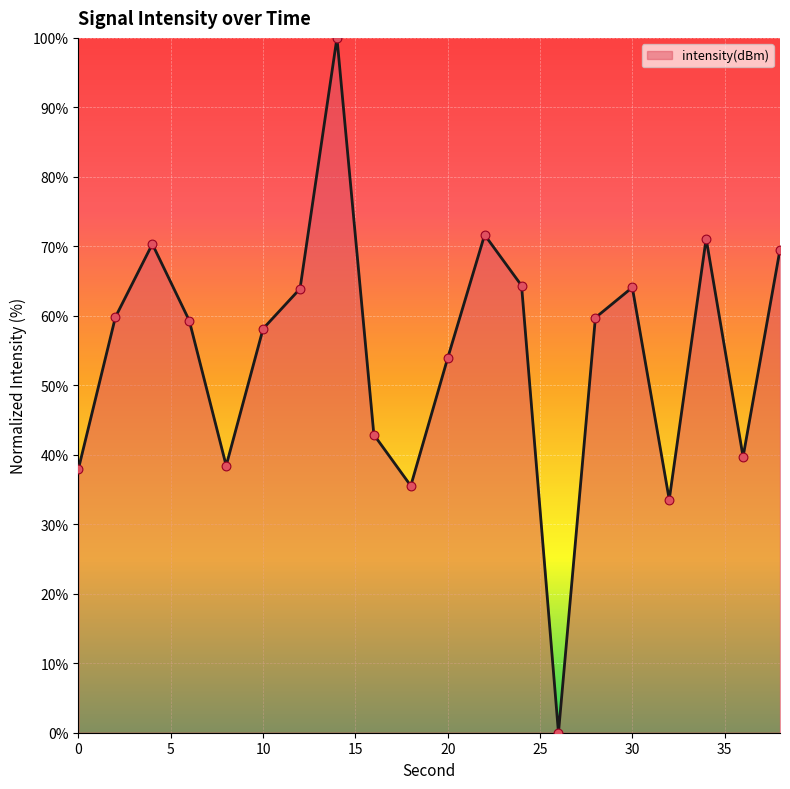

What is the greatest value displayed?

100.0